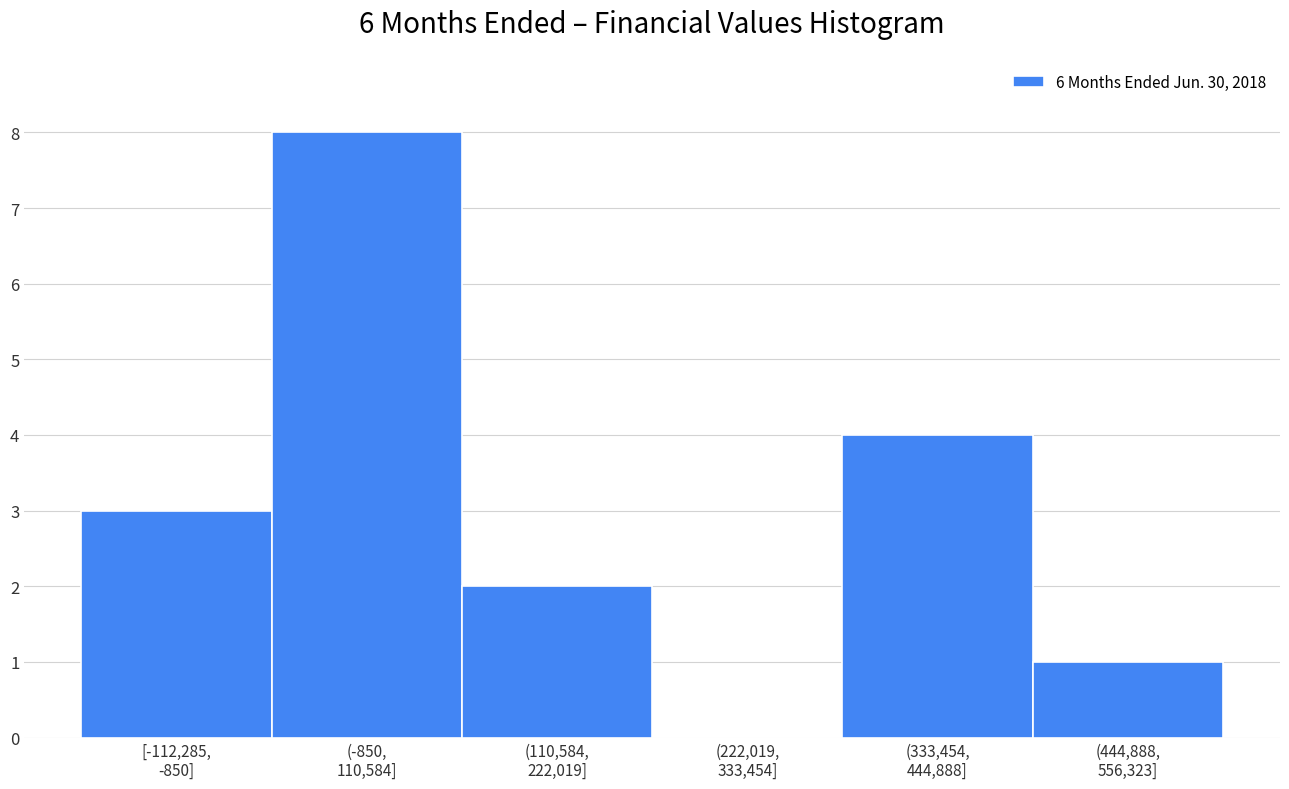

What is the sum of all values?

18